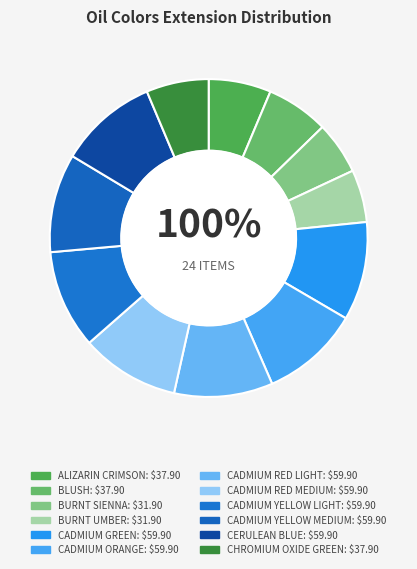

The CADMIUM YELLOW LIGHT slice represents 10% of the pie. True or false?

True